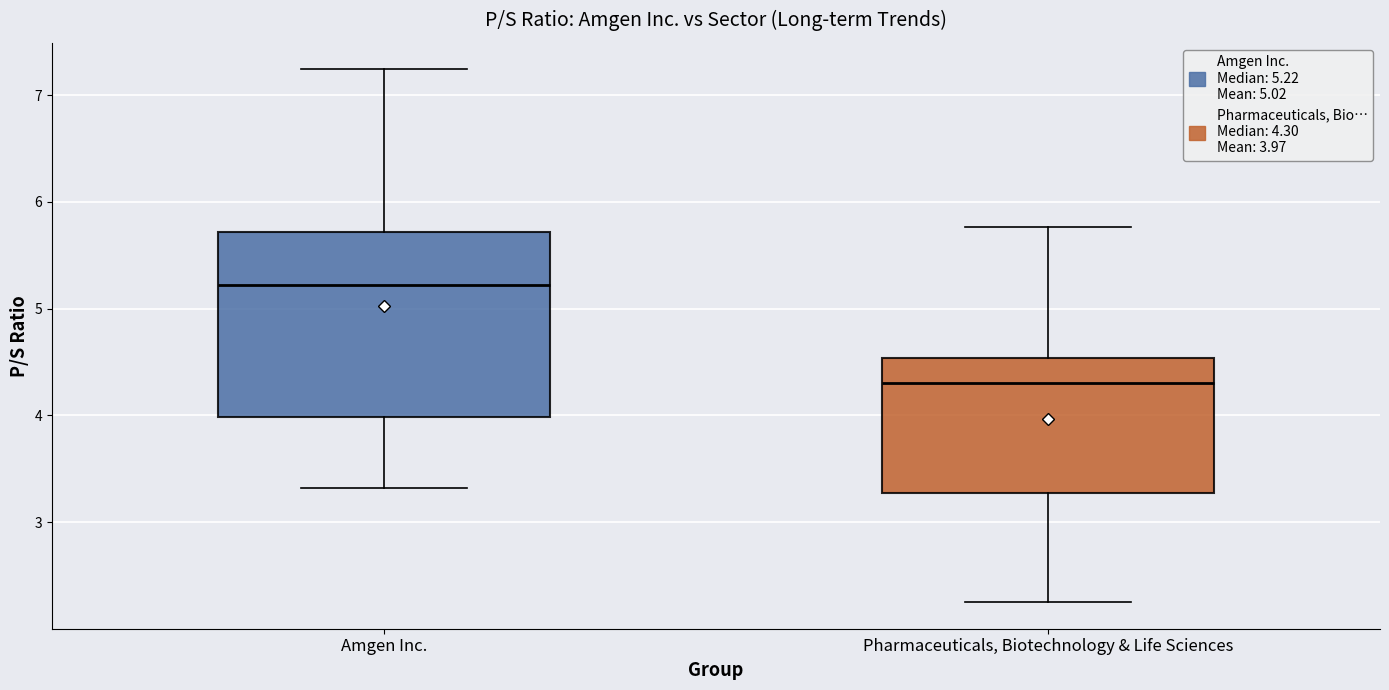

Which box has the lowest median line?

Pharmaceuticals, Biotechnology & Life Sciences